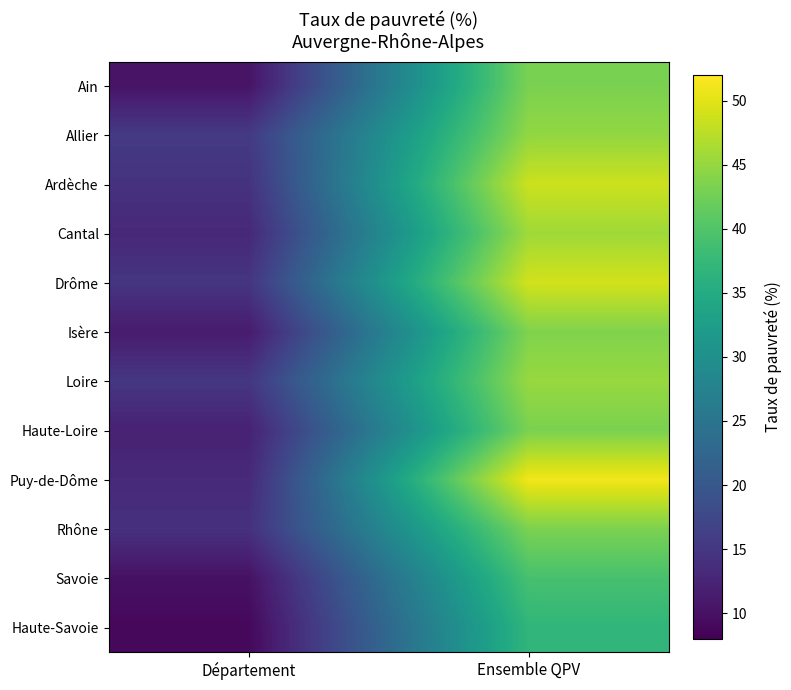

How many distinct data groups are displayed?

12